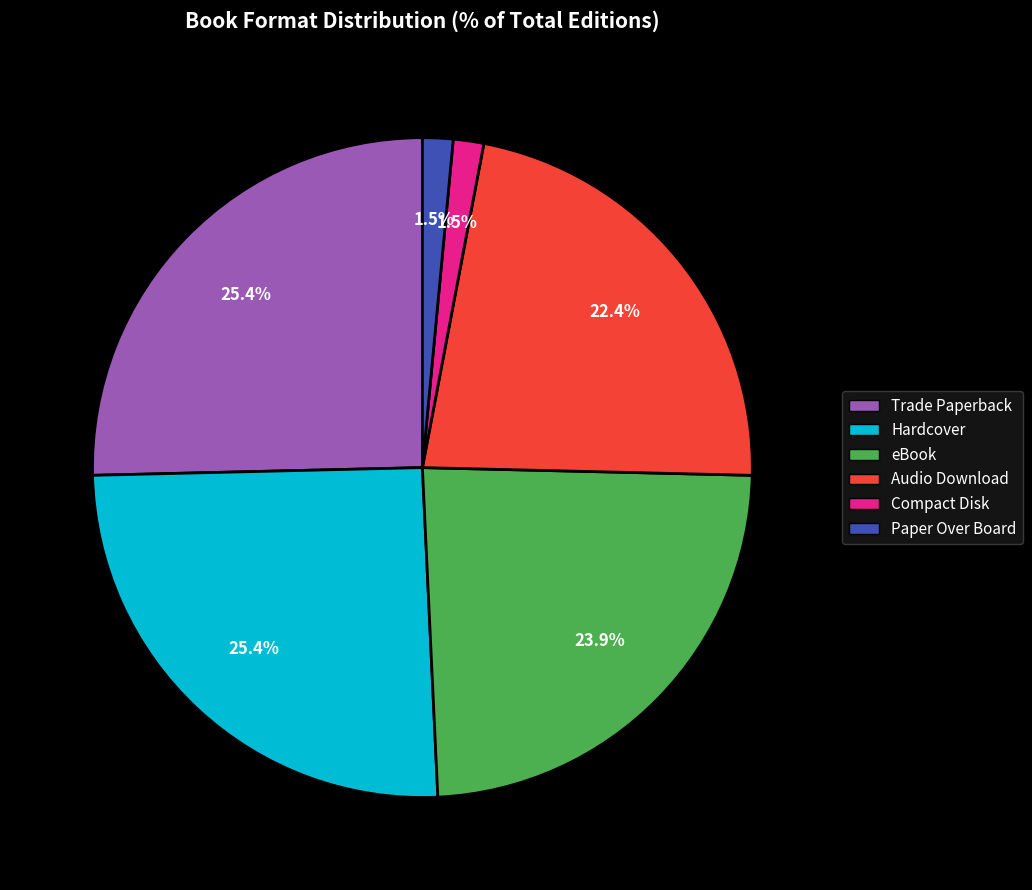

Is it true that Trade Paperback is 25% of the pie?

True